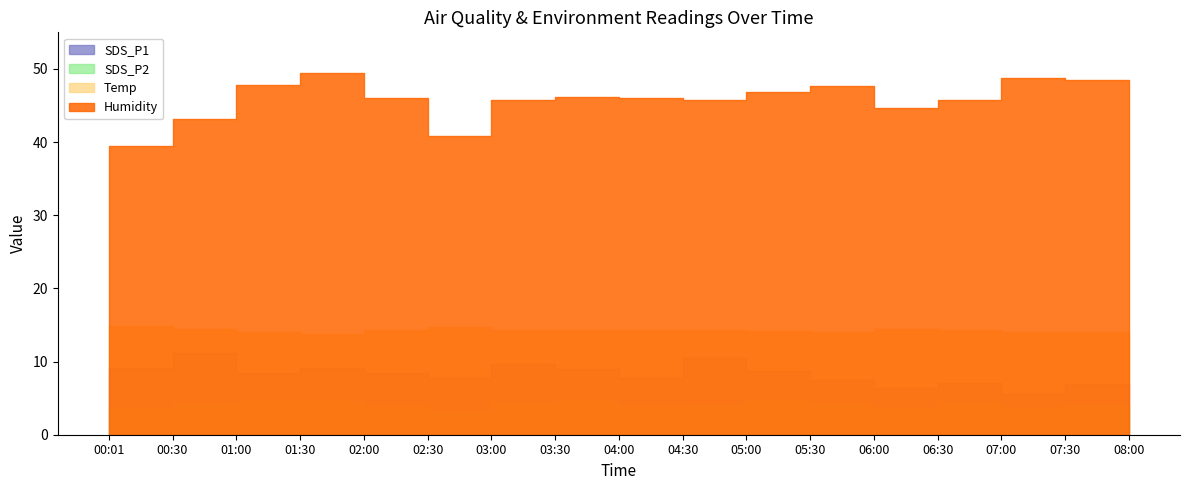

How many data points in SDS_P2 are above 4?

10